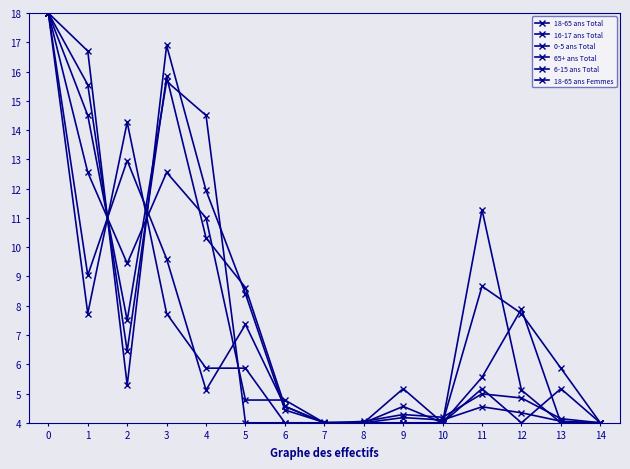

What is the value of the 18-65 ans Femmes point at the 5th from the left?

10.3